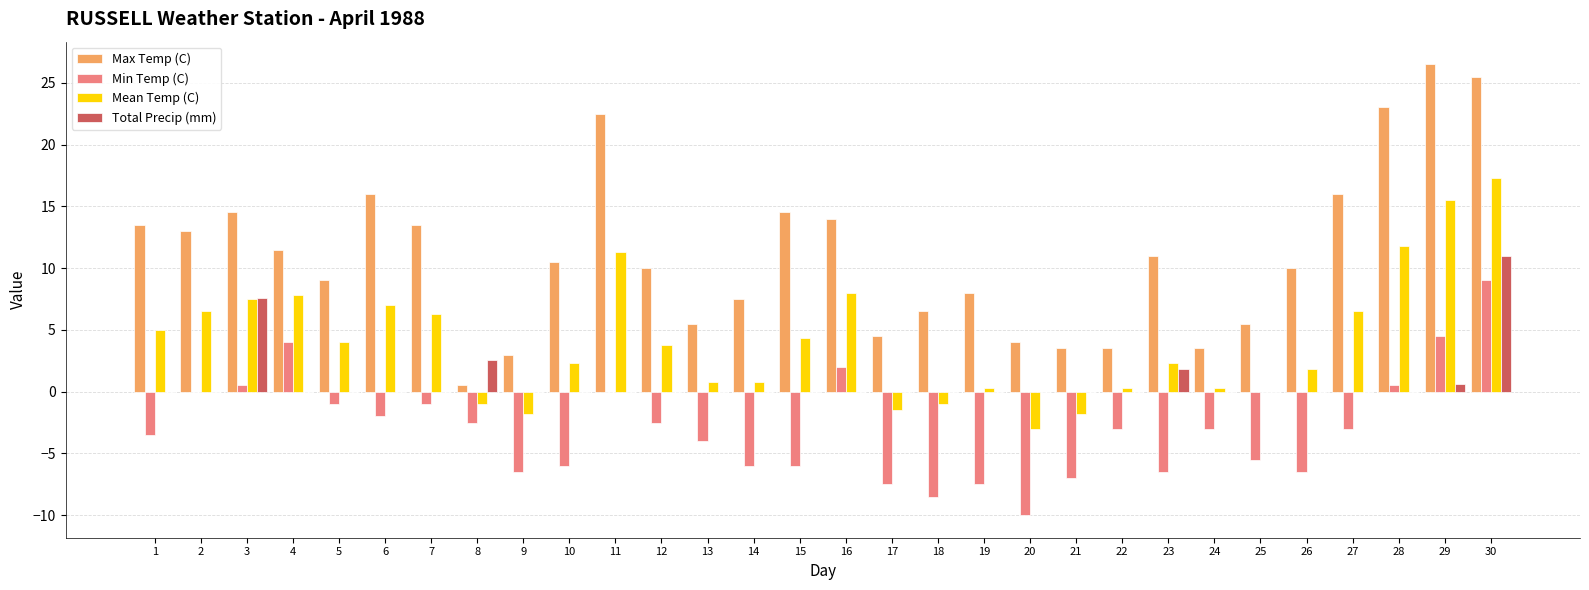

What value does the Min Temp (C) series have at 6?

-2.0